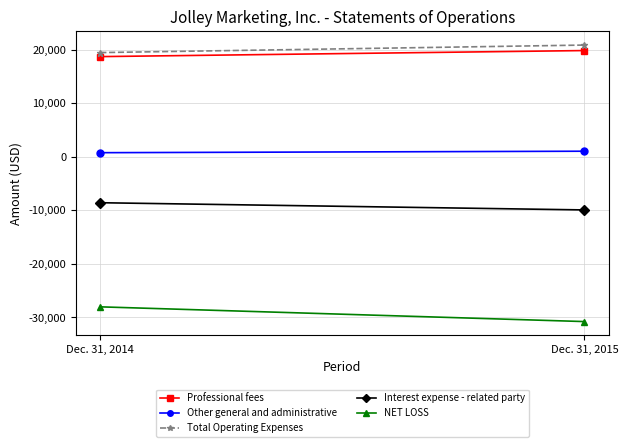

Is the value of NET LOSS at Dec. 31, 2014 greater than the value of Professional fees at Dec. 31, 2014?

No